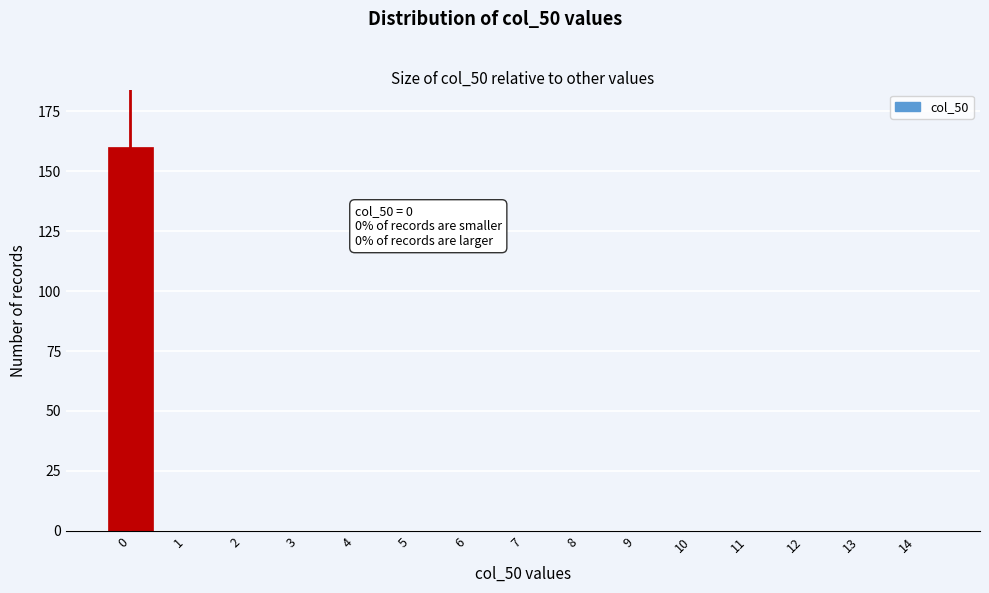

Reading left to right, transcribe all the data shown in this chart.

0=160	1=0	2=0	3=0	4=0	5=0	6=0	7=0	8=0	9=0	10=0	11=0	12=0	13=0	14=0